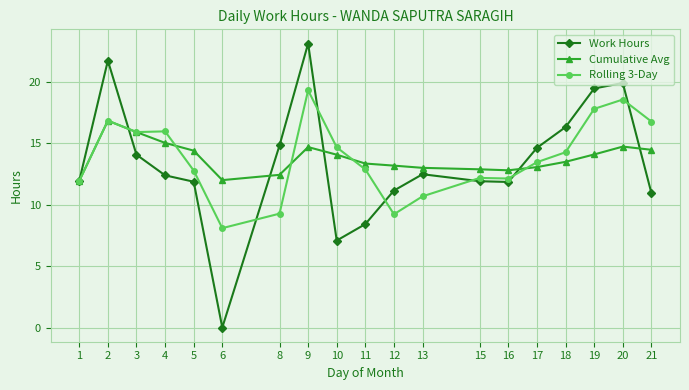

What is the sum of the Rolling 3-Day values at 19 and 11?

30.7